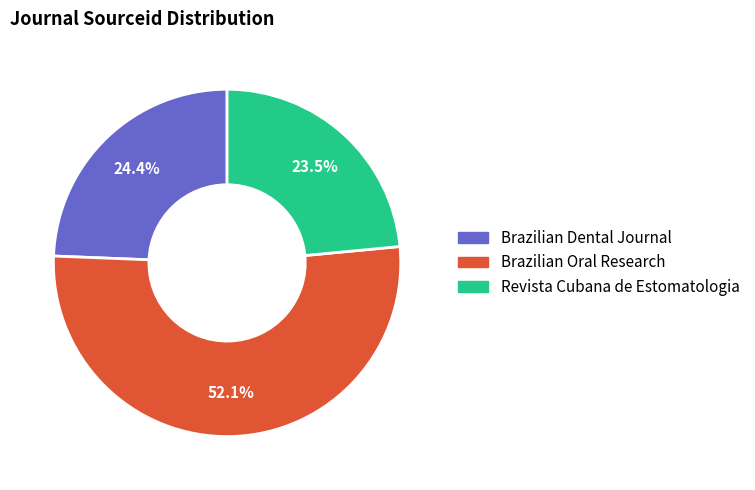

To the nearest percent, what is the average slice percentage?

33%